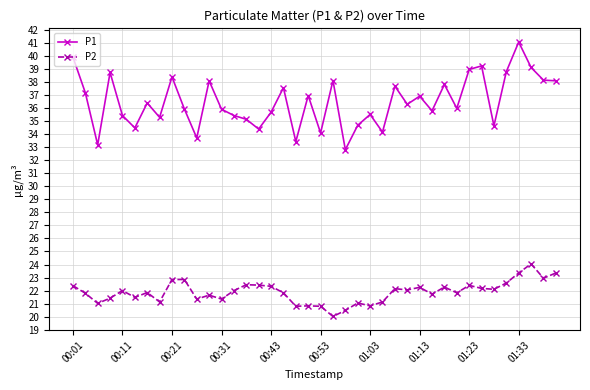

What is the minimum value for P2?

20.0